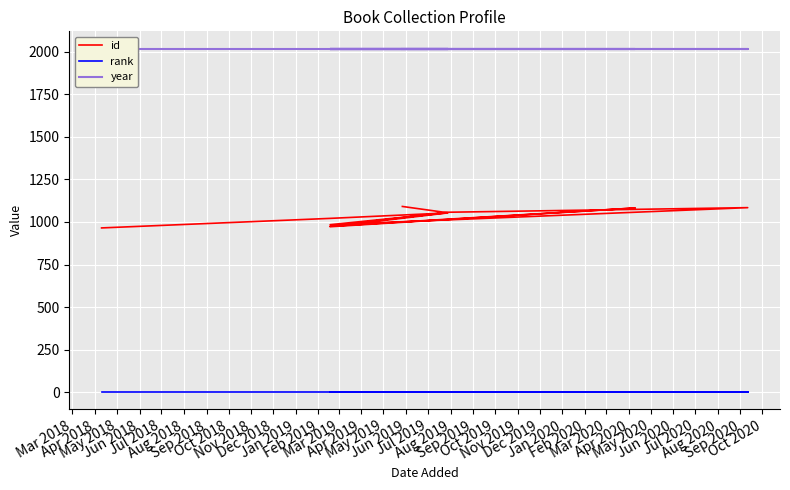

True or false: id and year cross at least once.

False